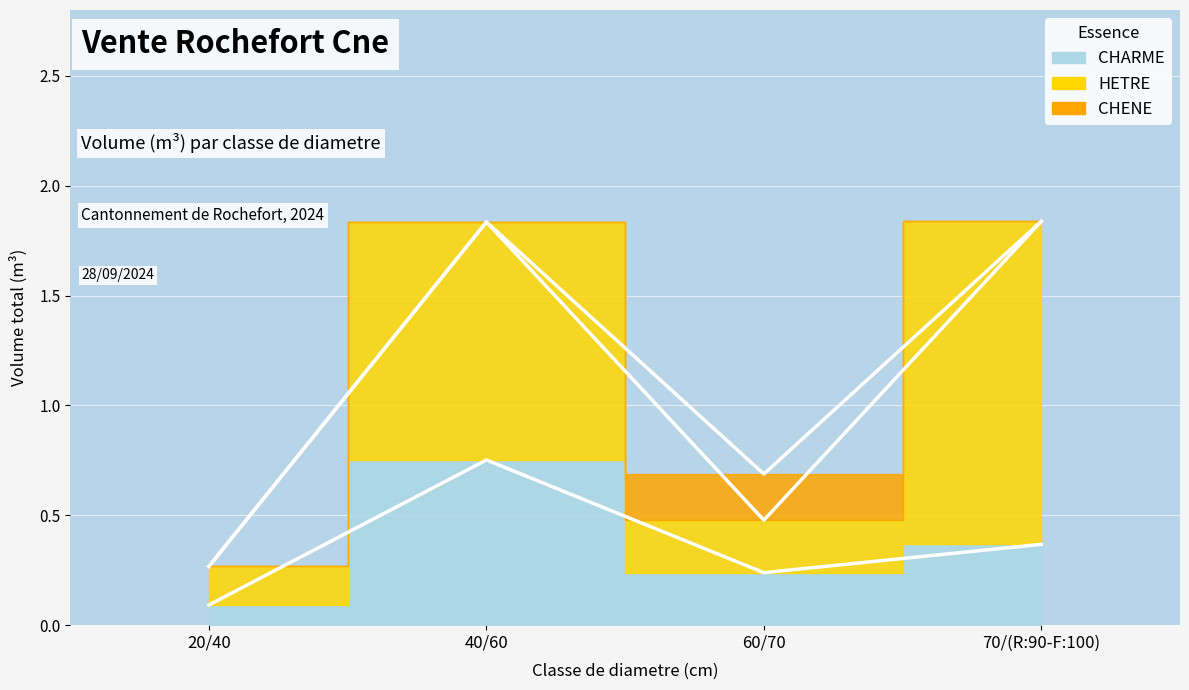

Which category has the highest value across all series?

70/(R:90-F:100)